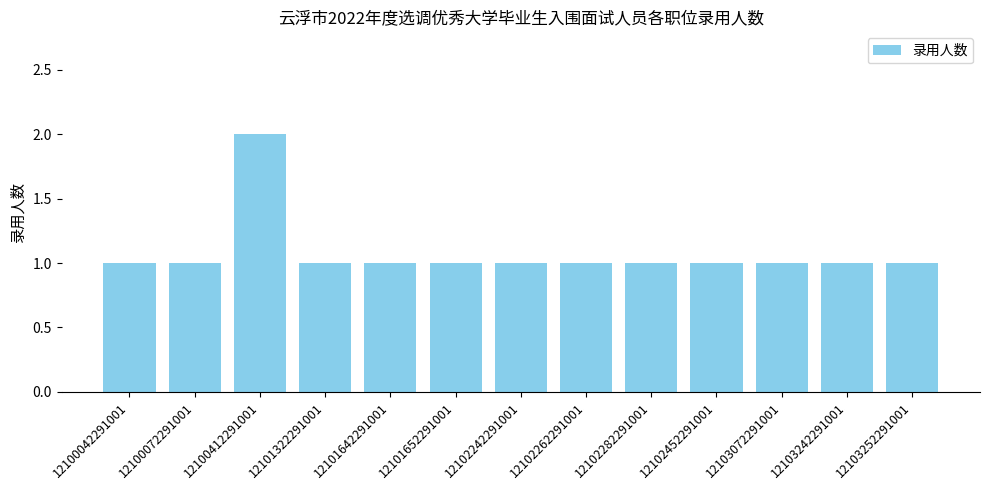

What is the ratio of the value at 12102242291001 to the value at 12101652291001?

1.0